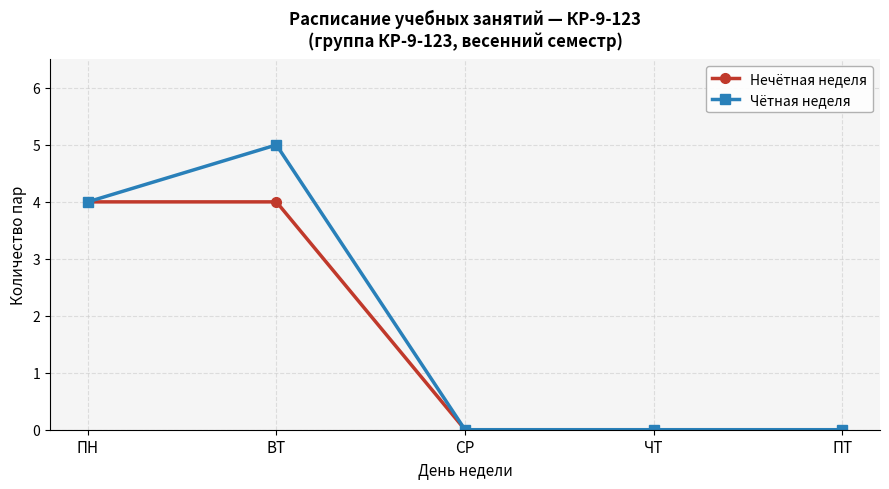

How many lines are shown in the chart?

2